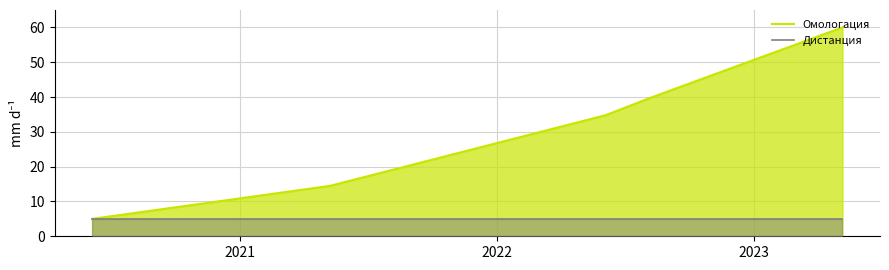

How many lines are shown in the chart?

2